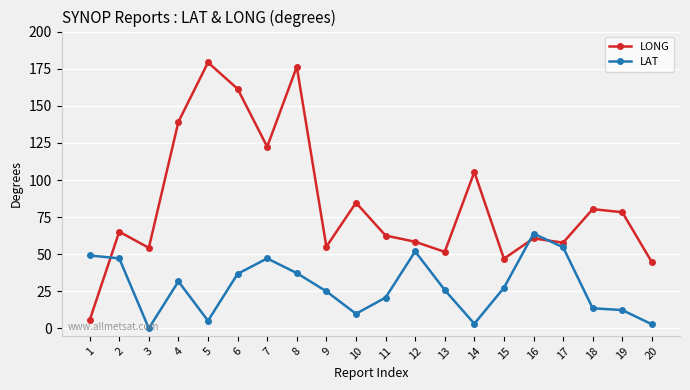

True or false: LAT has a value of 18.5 at 16.

False